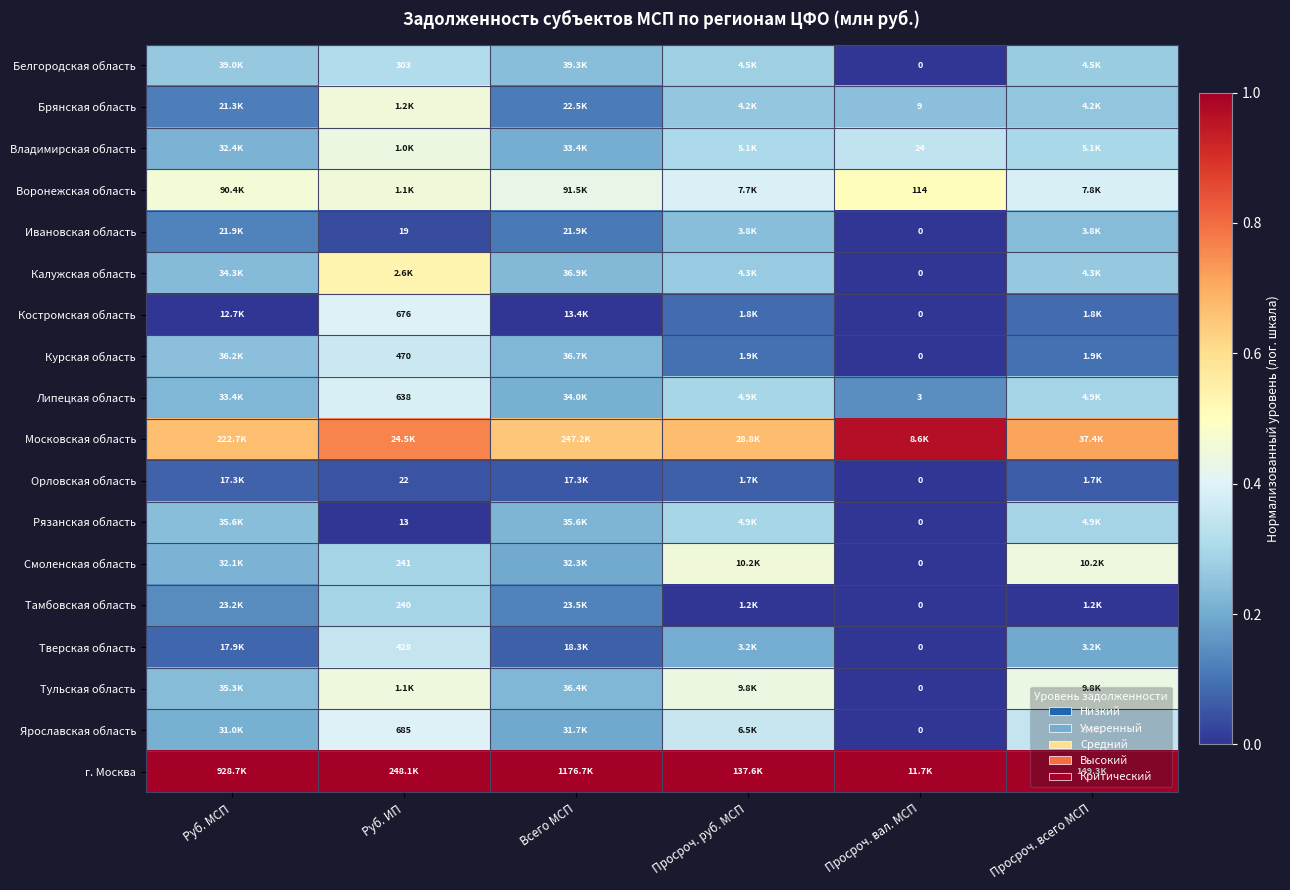

Is the value of Смоленская область at Просроч. всего МСП greater than the value of Белгородская область at Просроч. вал. МСП?

Yes